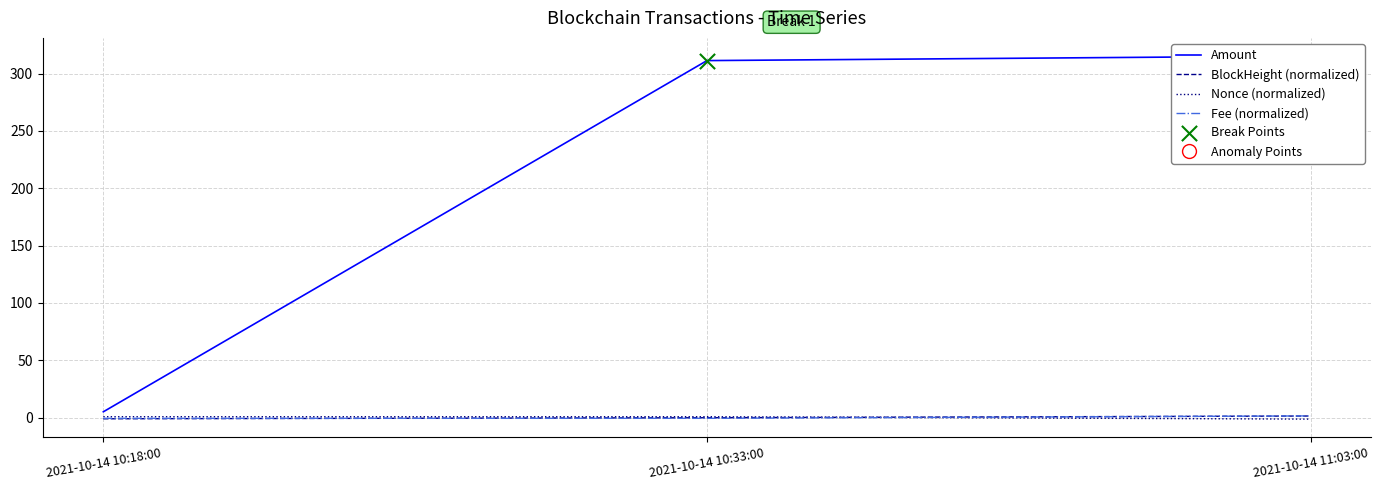

What are all the series names shown in the legend?

Amount, BlockHeight (normalized), Nonce (normalized), Fee (normalized)